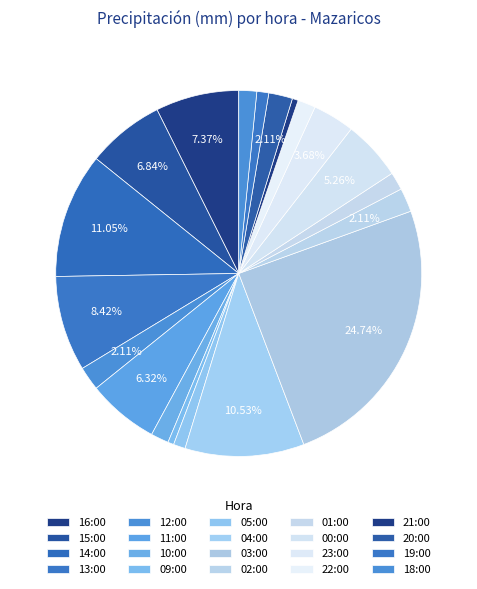

What percentage do 05:00 and 01:00 together represent?

2.6%